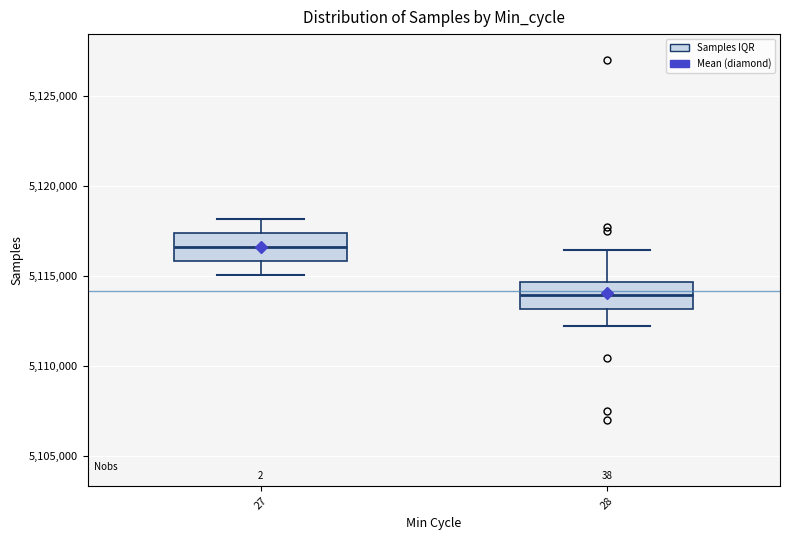

Reading left to right, read every box against the y-axis: the position of its median line, the range the box covers, and the ends of its whiskers. The values are not printed on the chart, so give them approximately, as read against the axis.

27: median 5116500, box 5116000 to 5117500, whiskers 5115000 to 5118000
28: median 5114000, box 5113000 to 5114500, whiskers 5112000 to 5116500